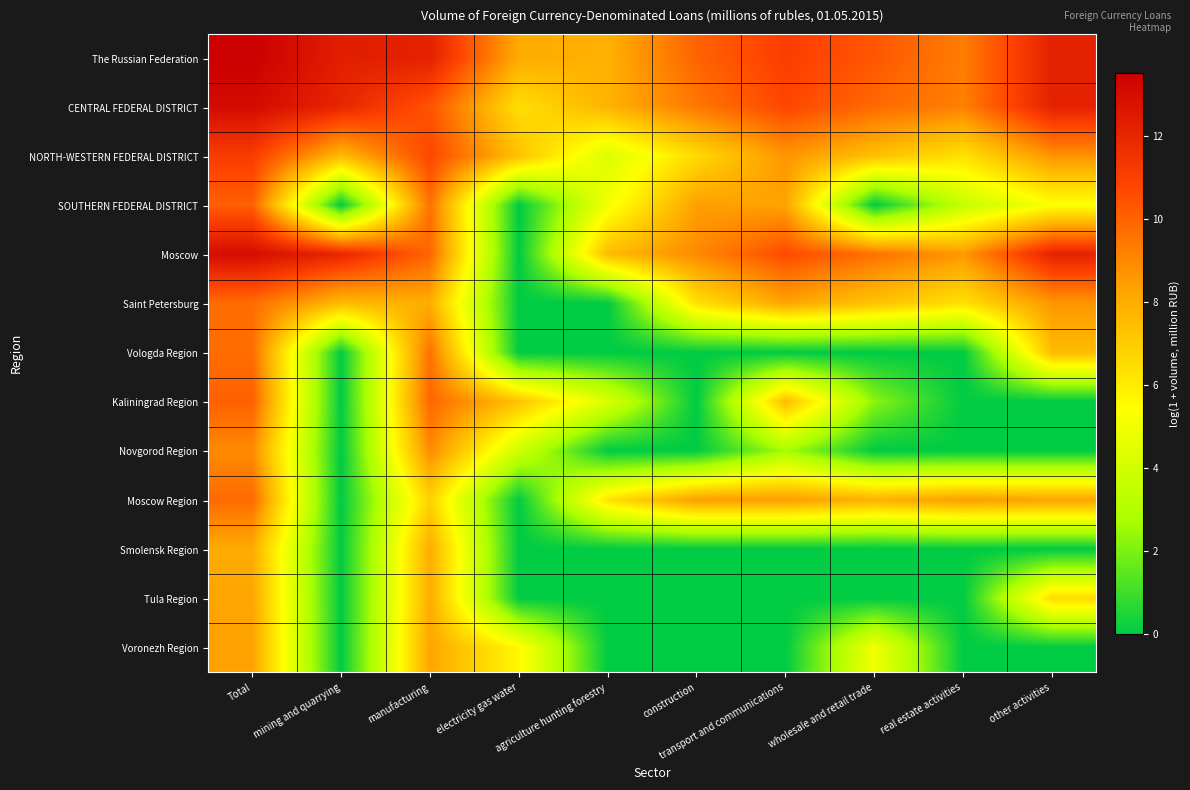

What is the spread (max minus min) of values at other activities?

12.2